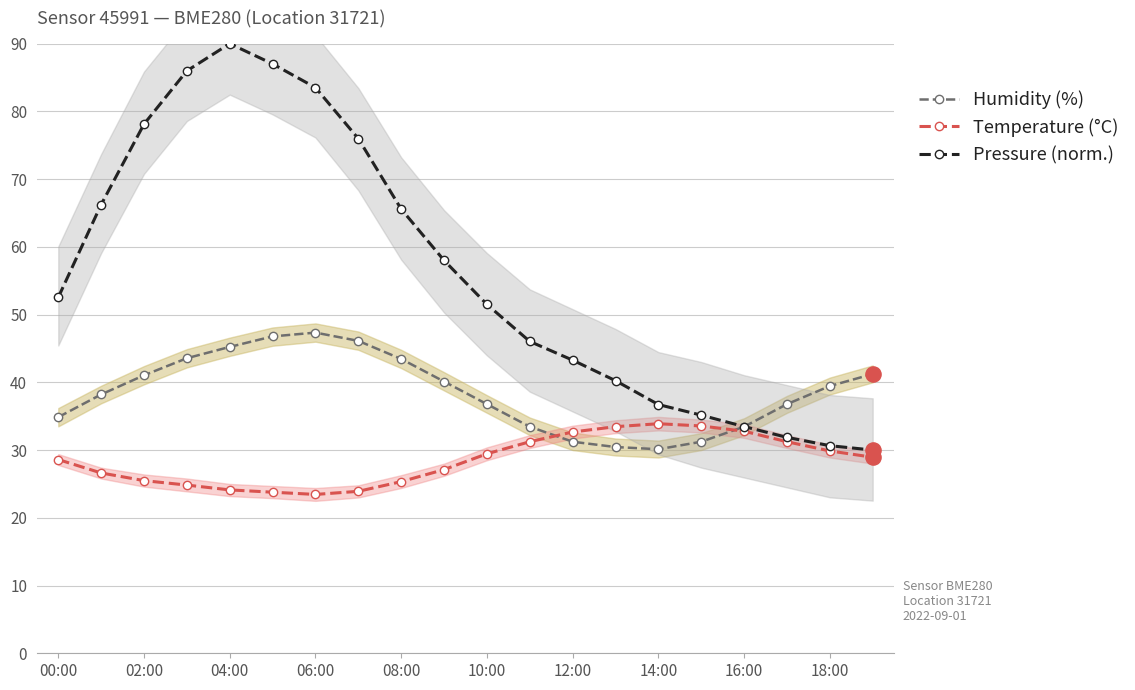

Is it true that Humidity (%) equals 52.6 at 10:00?

False